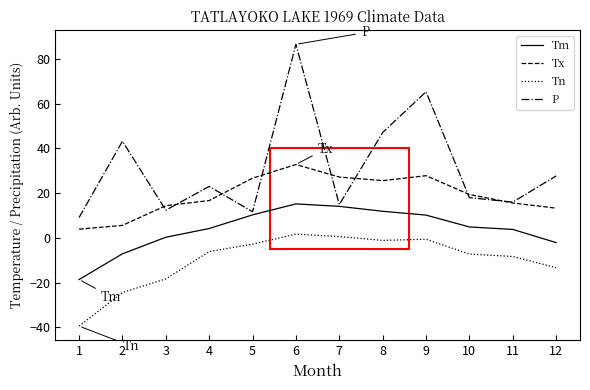

Rank the series by their average value, from highest to lowest.

P, Tx, Tm, Tn